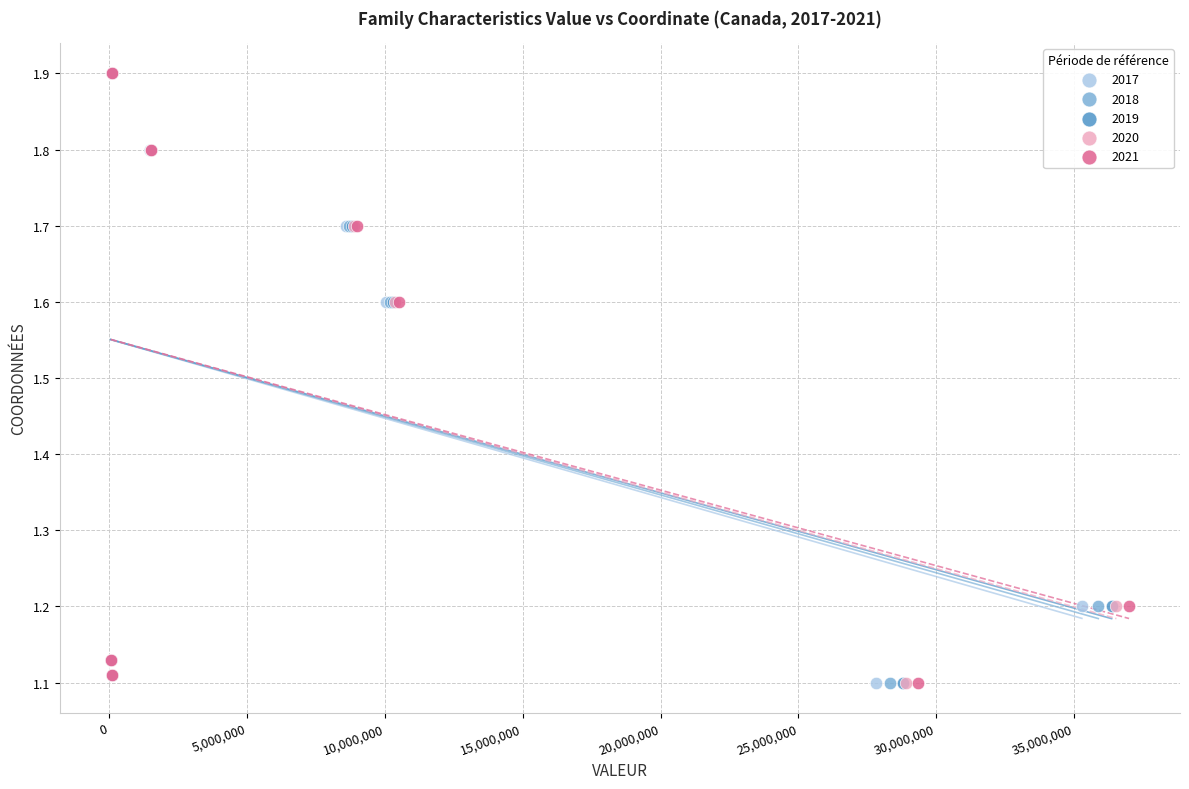

What are all the series names shown in the legend?

2017, 2018, 2019, 2020, 2021